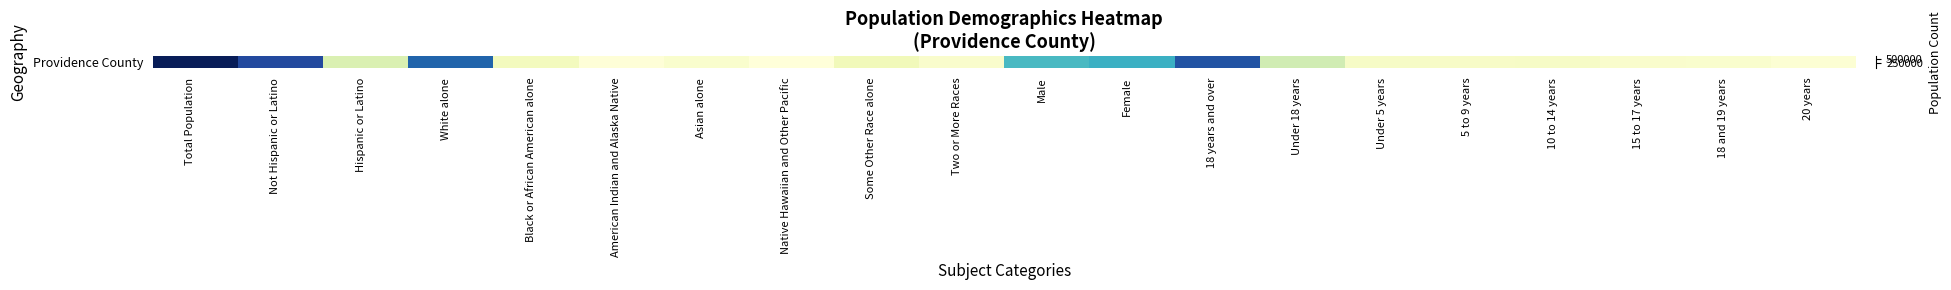

Which category has the lowest value across all series?

Native Hawaiian and Other Pacific